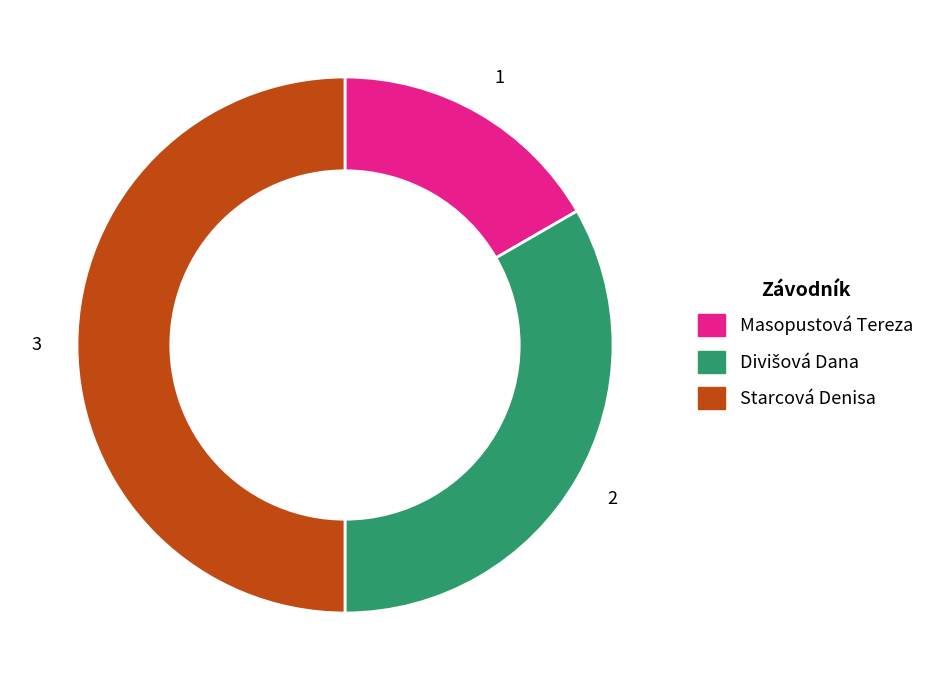

True or false: Starcová Denisa accounts for 50% of the total.

True